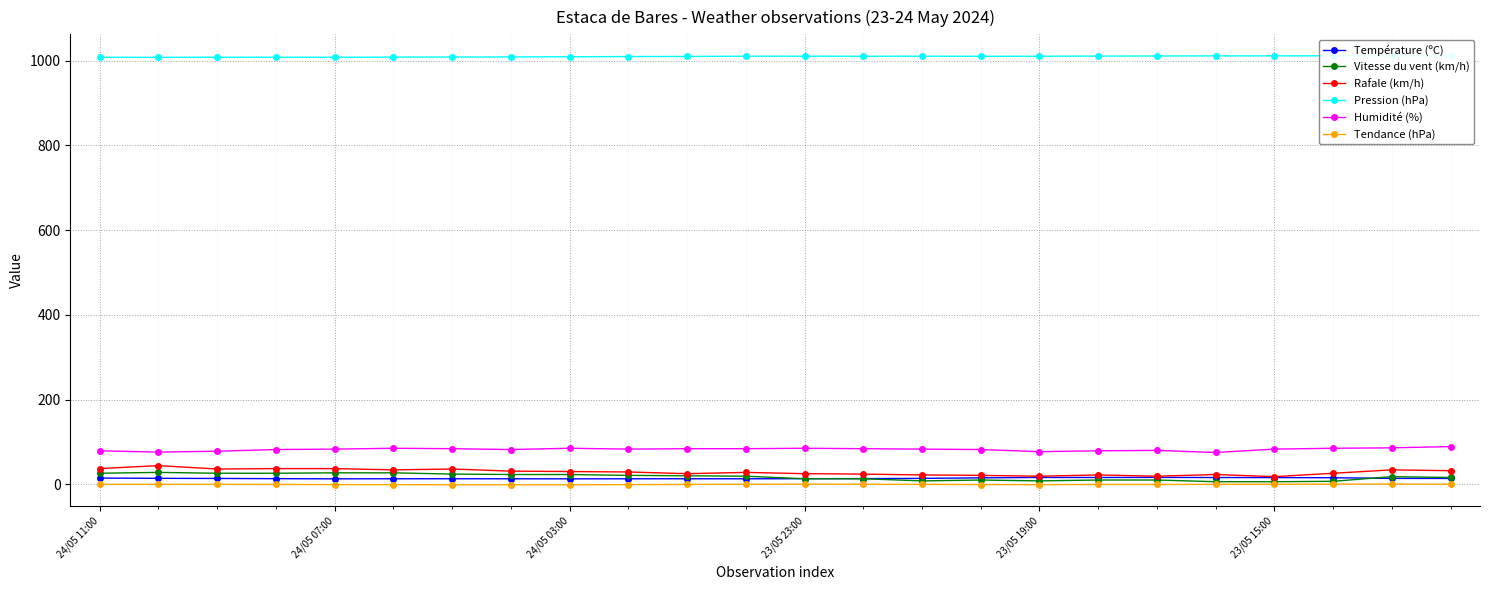

Reading right to left, extract all data points from this chart.

Température (ºC): 13.7	13.9	15.4	15.8	15.9	16.2	16.0	16.1	15.2	13.9	13.3	13.2	12.9	13.0	12.9	12.8	12.9	13.0	13.0	12.8	13.2	13.7	14.0	14.6
Vitesse du vent (km/h): 16.0	18.0	7.0	6.0	6.0	10.0	10.0	8.0	10.0	8.0	13.0	13.0	19.0	20.0	21.0	23.0	23.0	24.0	27.0	27.0	26.0	26.0	28.0	26.0
Rafale (km/h): 32.0	34.0	26.0	18.0	23.0	19.0	22.0	19.0	21.0	22.0	24.0	25.0	28.0	25.0	29.0	30.0	31.0	36.0	34.0	37.0	37.0	36.0	44.0	37.0
Pression (hPa): 1011.6	1011.8	1011.8	1011.6	1011.6	1011.3	1011.1	1010.7	1010.6	1010.8	1010.7	1010.8	1010.8	1010.3	1010.0	1009.5	1009.1	1008.8	1008.6	1008.3	1008.4	1008.3	1008.1	1008.2
Humidité (%): 89.0	86.0	85.0	83.0	75.0	80.0	79.0	77.0	82.0	83.0	84.0	85.0	84.0	84.0	83.0	85.0	82.0	84.0	85.0	83.0	82.0	78.0	76.0	79.0
Tendance (hPa): 0.0	0.4	0.3	0.0	-0.2	-0.5	-0.5	-0.9	-0.7	-0.3	0.0	0.2	0.0	-0.4	-0.8	-1.3	-1.2	-1.2	-0.9	-0.8	-0.4	-0.3	-0.2	-0.2